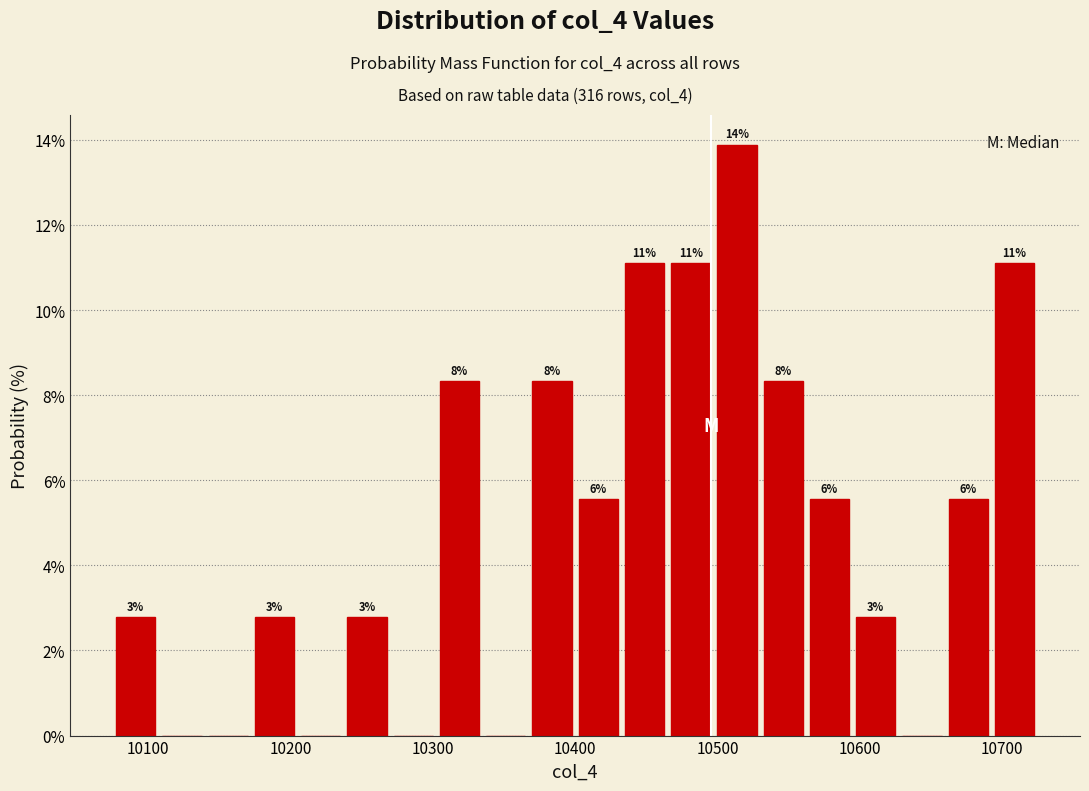

Around what value on the x-axis is the tallest bar? Give the approximate position of its centre, as read against the axis.

10510